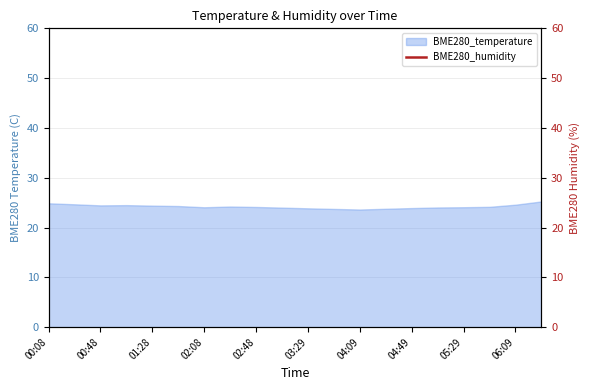

What is the minimum value for BME280_temperature?

23.6